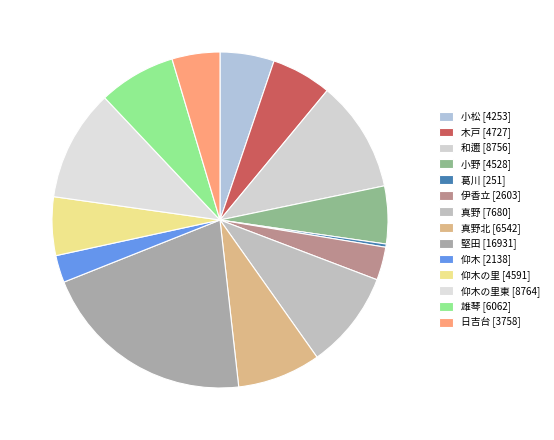

How many slices are in this pie chart?

14